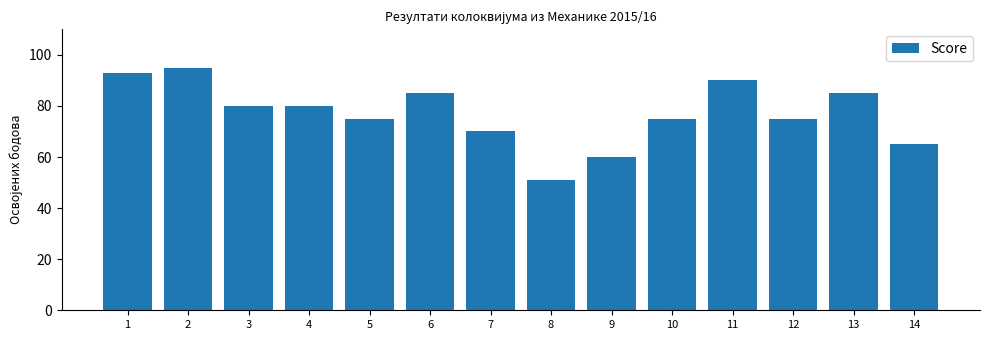

How many values are between 70 and 85?

8